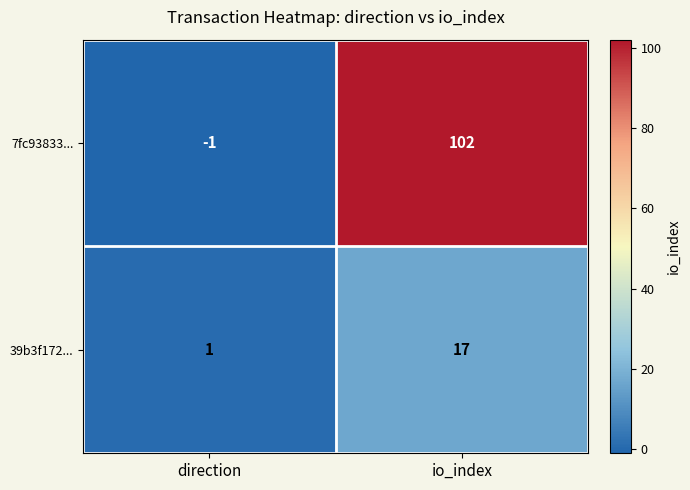

At which category does the chart reach its minimum across all series?

direction